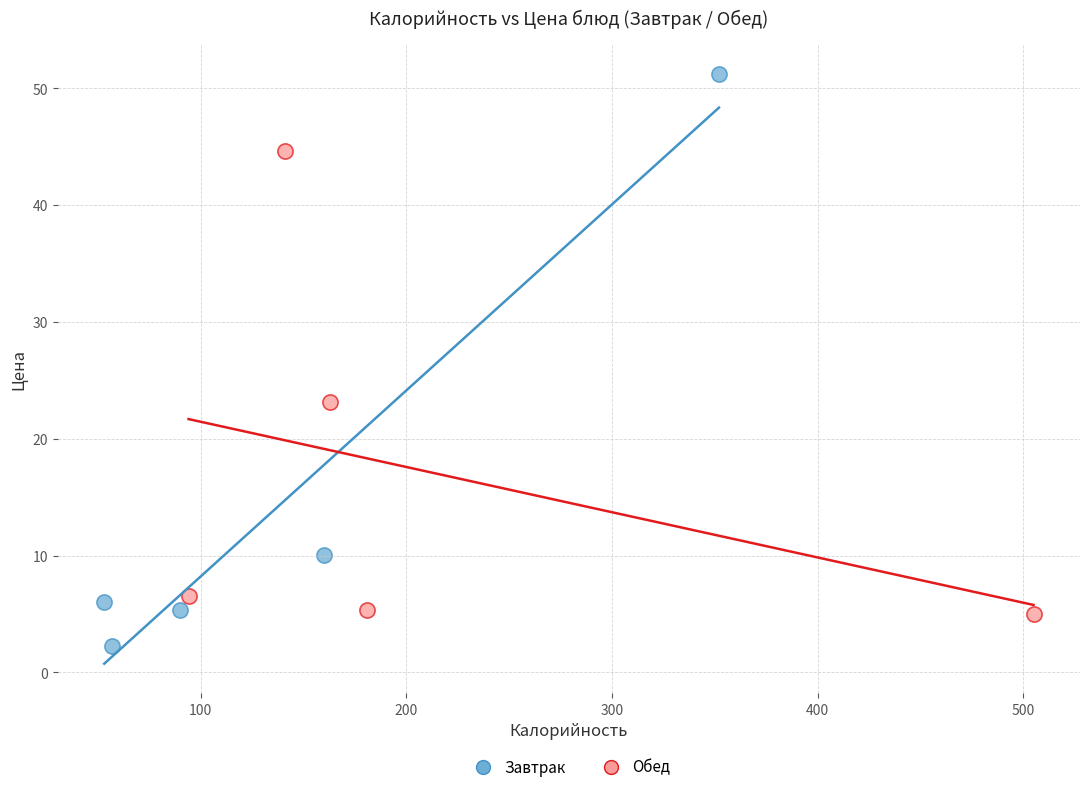

Which series reaches the minimum Y coordinate?

Завтрак